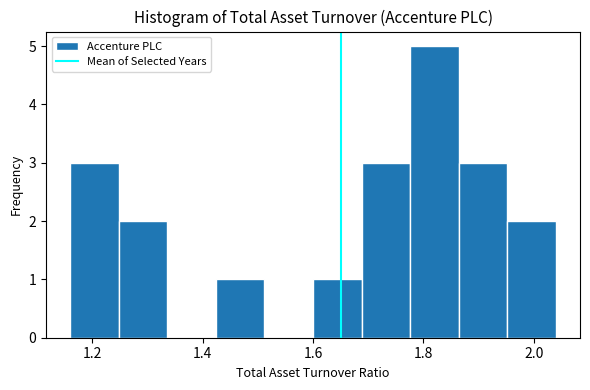

Reading left to right, transcribe this chart: for each bar, give the range it covers on the x-axis and its height. Neither the bar edges nor the heights are printed on the chart, so give them approximately, as read against the axes.

1.160 to 1.248: 3
1.248 to 1.336: 2
1.336 to 1.424: 0
1.424 to 1.512: 1
1.512 to 1.600: 0
1.600 to 1.688: 1
1.688 to 1.776: 3
1.776 to 1.864: 5
1.864 to 1.952: 3
1.952 to 2.040: 2